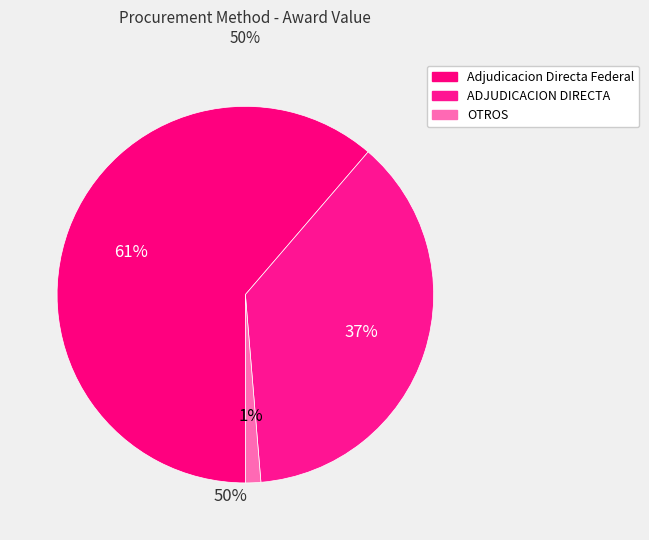

How many slices are in this pie chart?

3